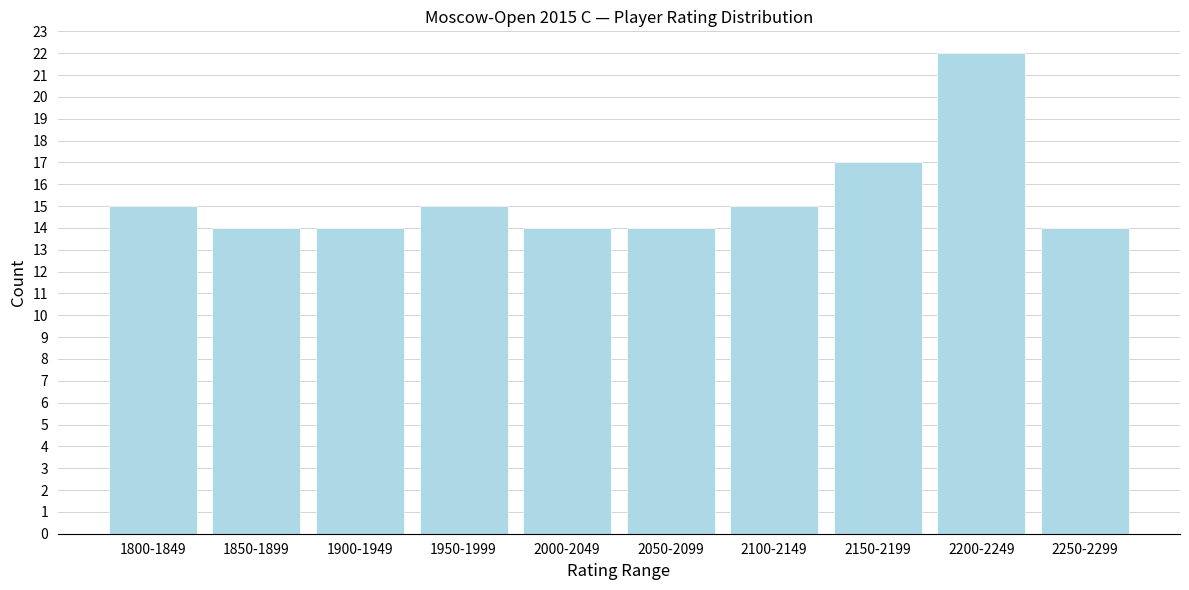

Reading right to left, list all the values displayed in this chart.

14	22	17	15	14	14	15	14	14	15